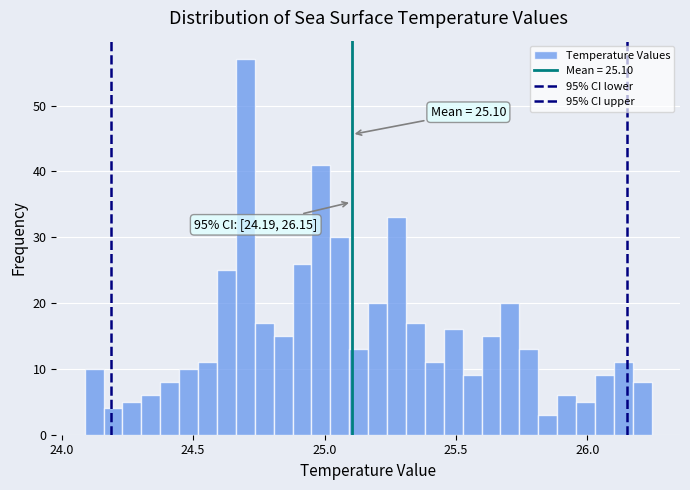

Around what value on the x-axis is the tallest bar? Give the approximate position of its centre, as read against the axis.

24.70